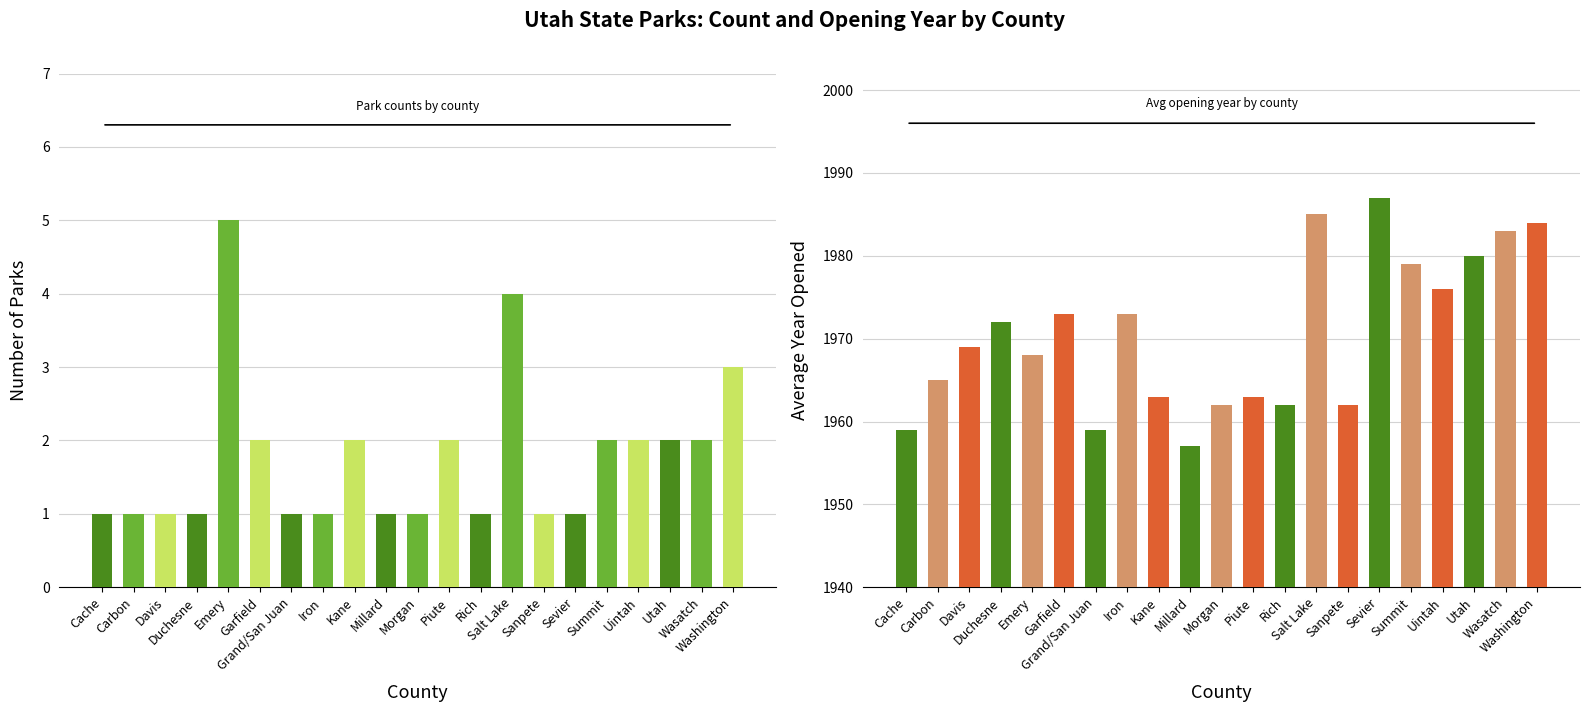

Rank the categories by Number of Parks value from lowest to highest.

Cache, Carbon, Davis, Duchesne, Grand/San Juan, Iron, Millard, Morgan, Rich, Sanpete, Sevier, Garfield, Kane, Piute, Summit, Uintah, Utah, Wasatch, Washington, Salt Lake, Emery